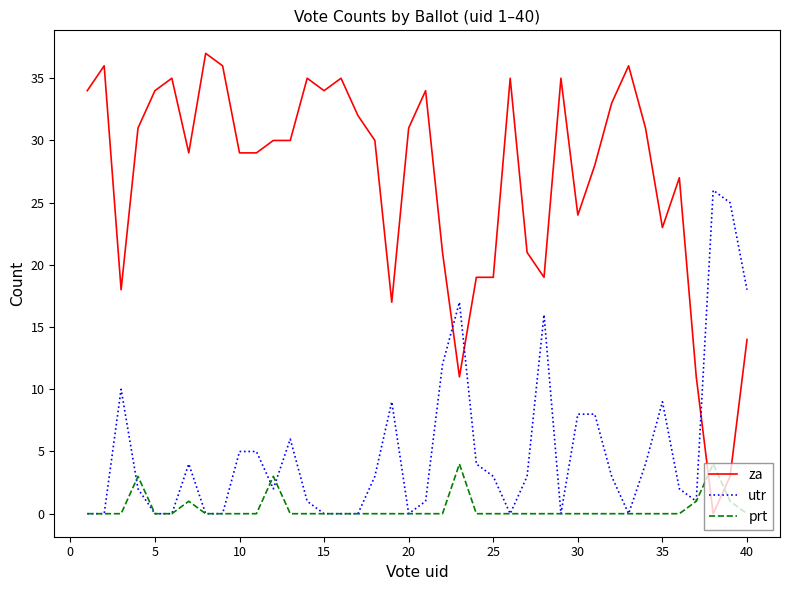

Which series has the largest total across all categories?

za